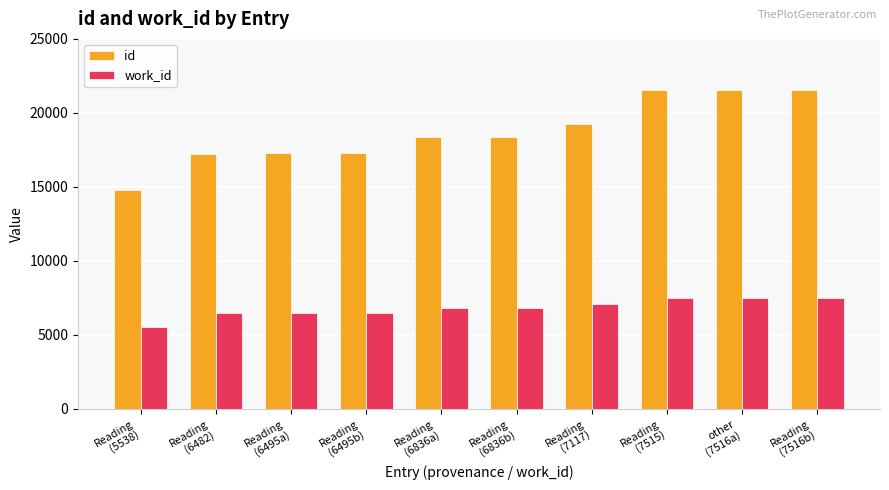

What are all the series names shown in the legend?

id, work_id